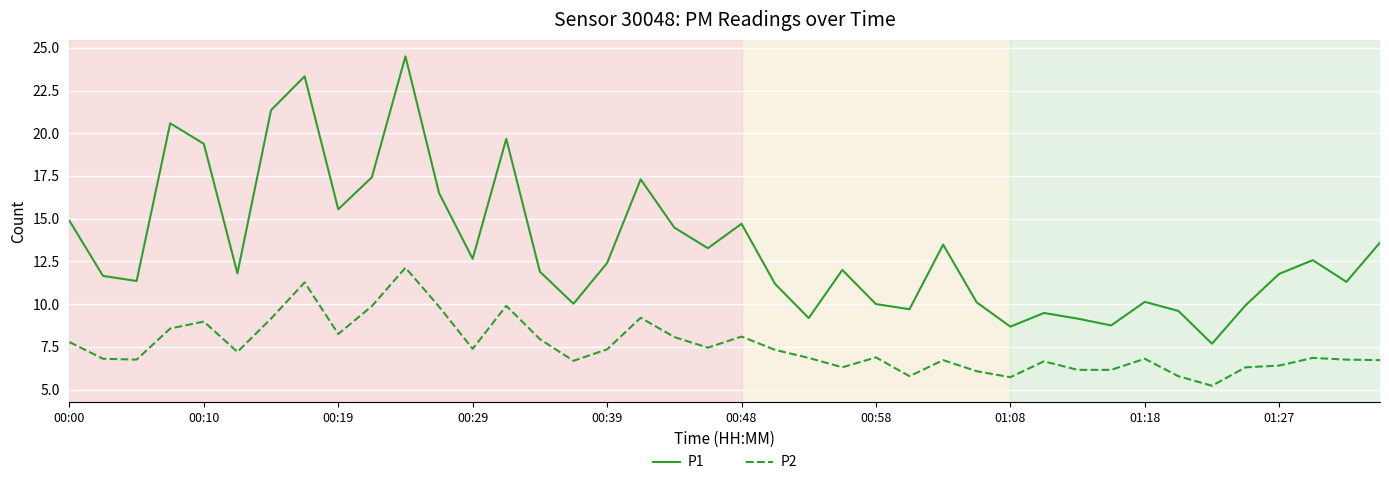

Which series has the largest total across all categories?

P1